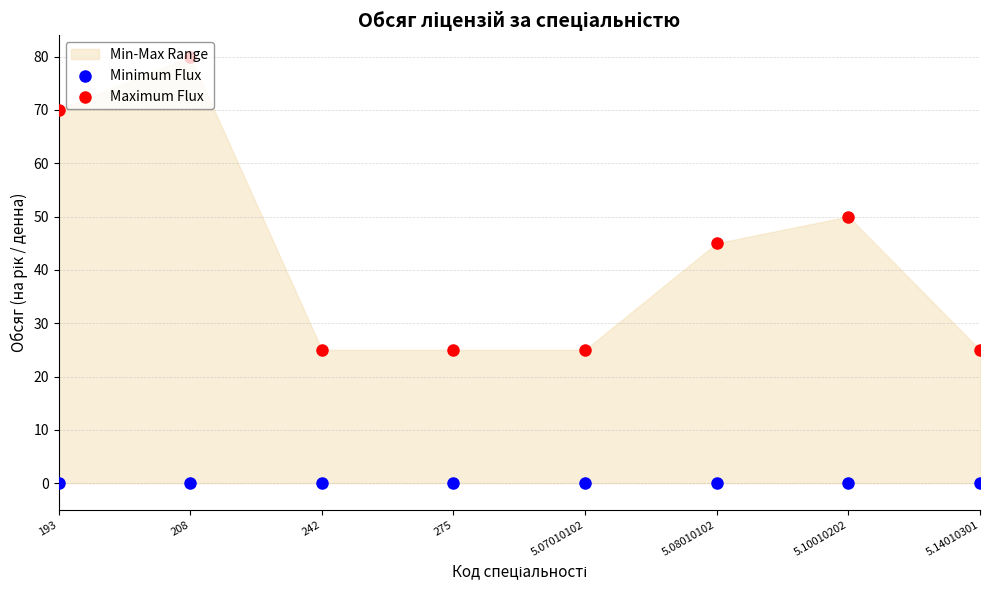

Which series has the largest Y range (max minus min)?

Maximum Flux